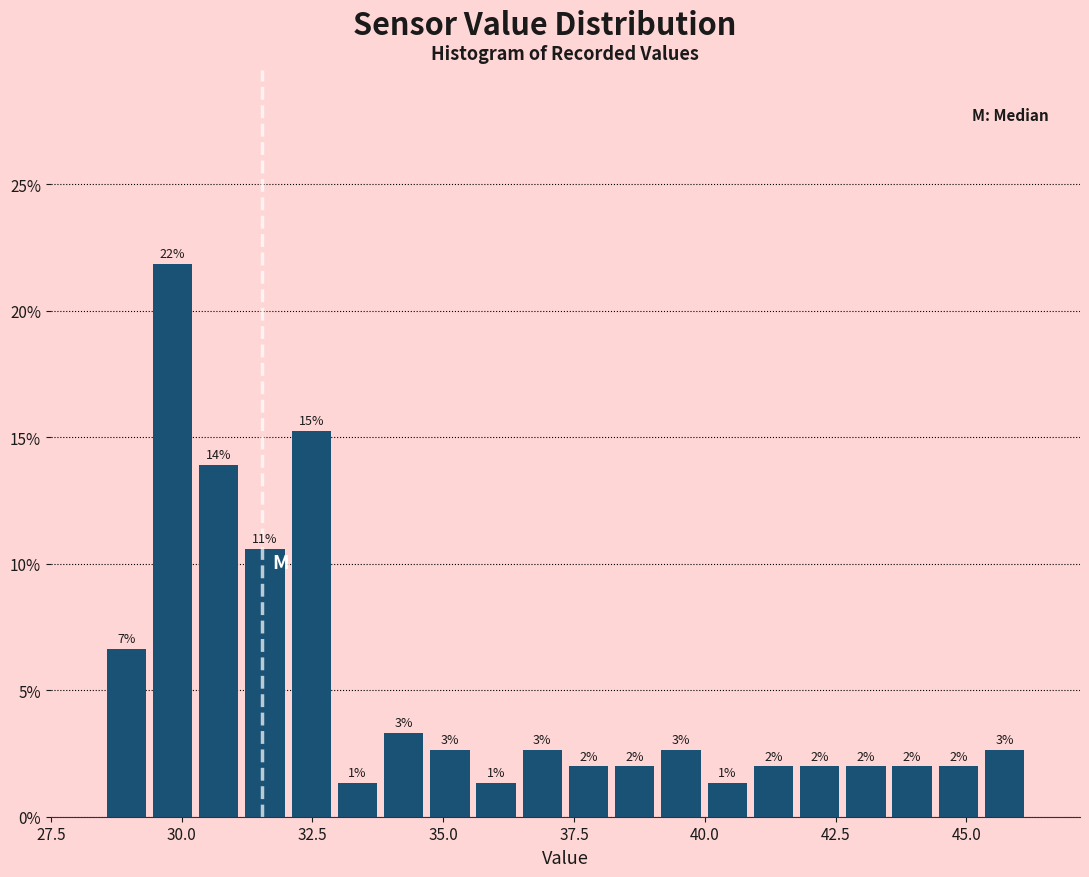

Read against the x-axis, roughly where is the centre of the tallest bar?

30.0